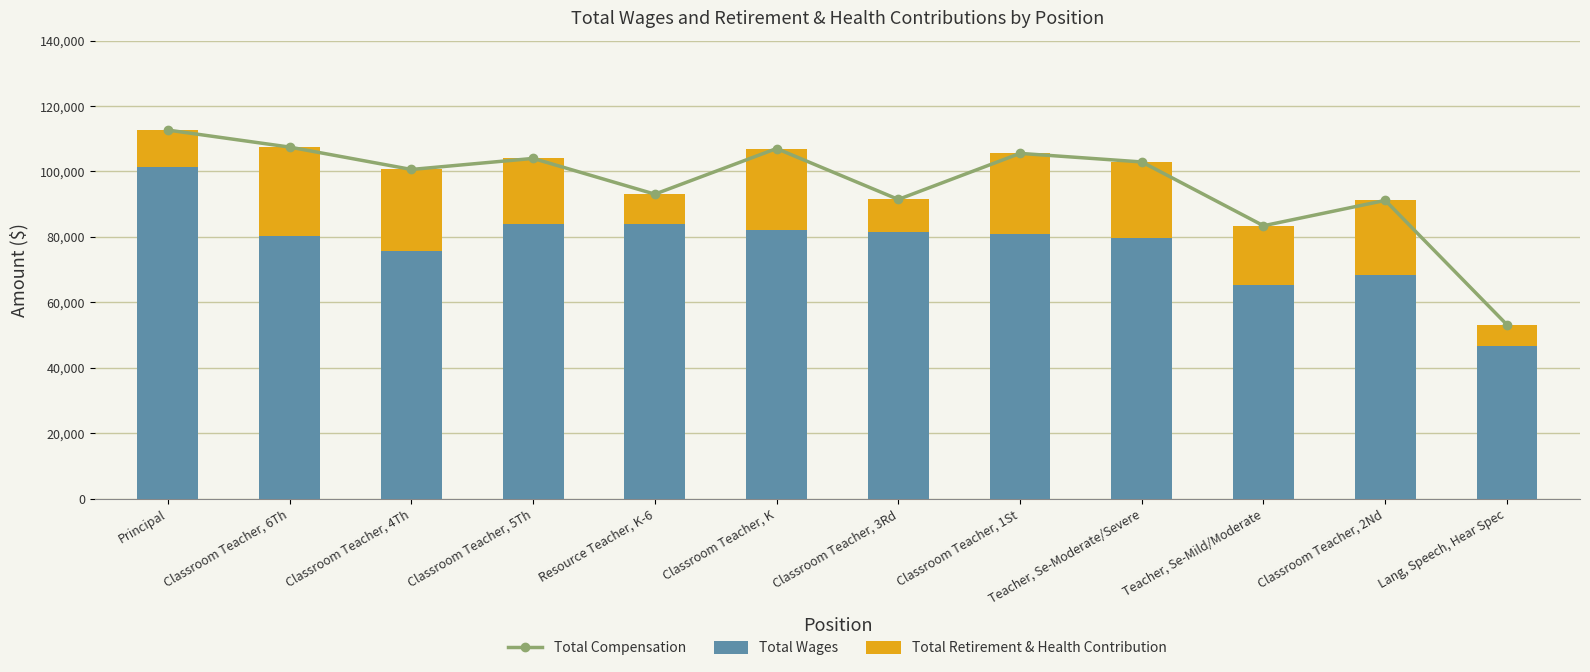

Which category has the lowest value in the Total Wages series?

Lang, Speech, Hear Spec